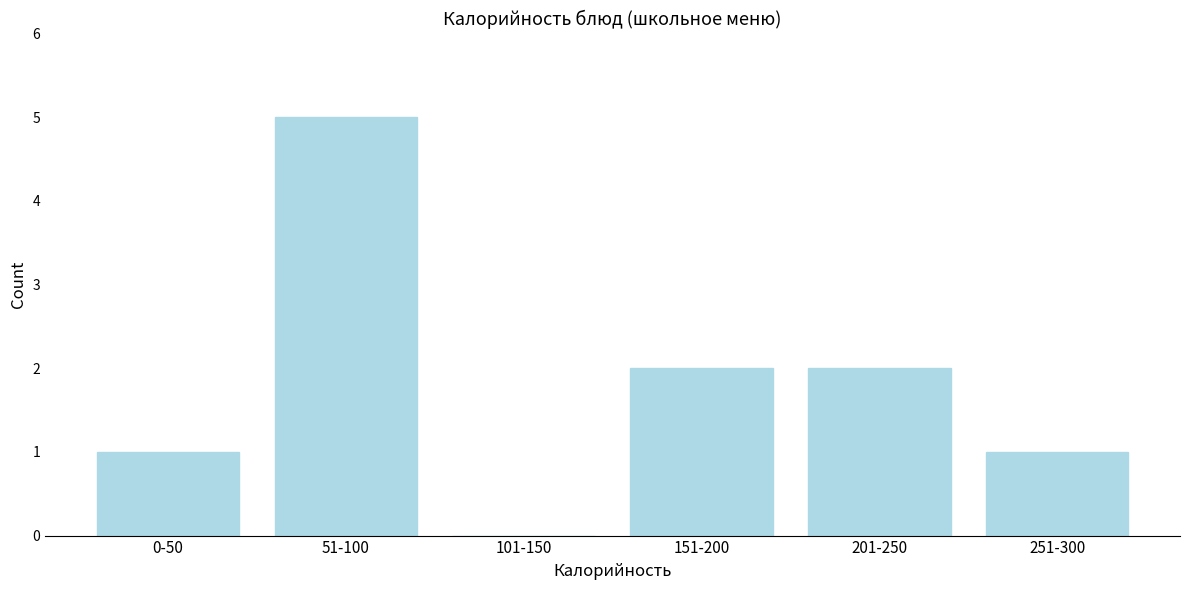

Reading right to left, what are all the values shown in this chart?

251-300=1	201-250=2	151-200=2	101-150=0	51-100=5	0-50=1